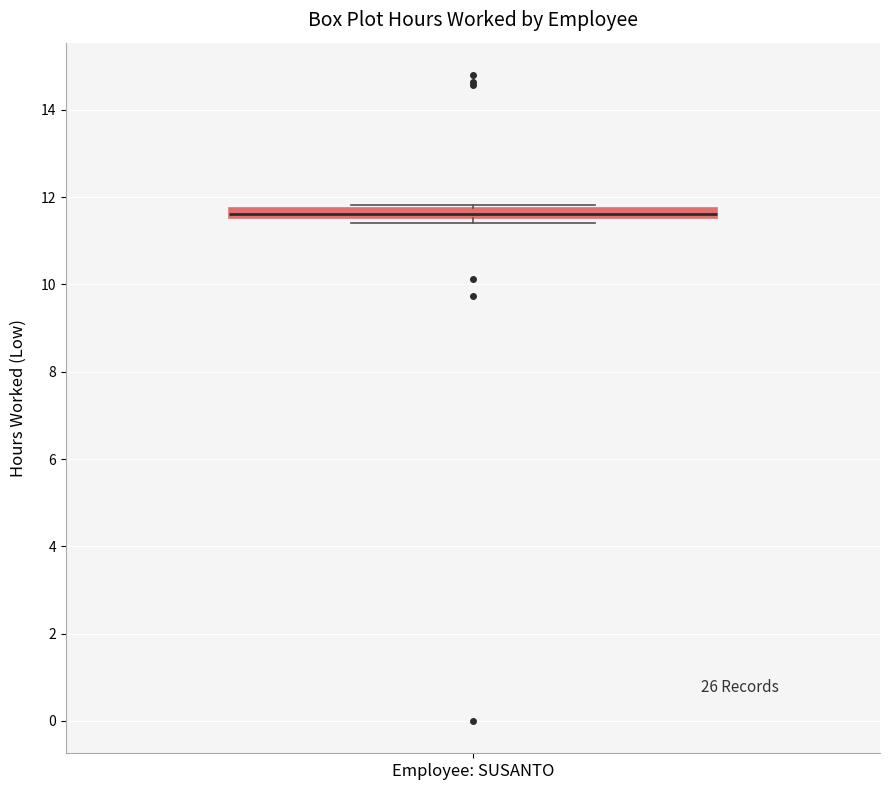

Where is the lower edge of the box for Employee: SUSANTO on the y-axis? The values are not printed on the chart, so give them approximately, as read against the axis.

11.6